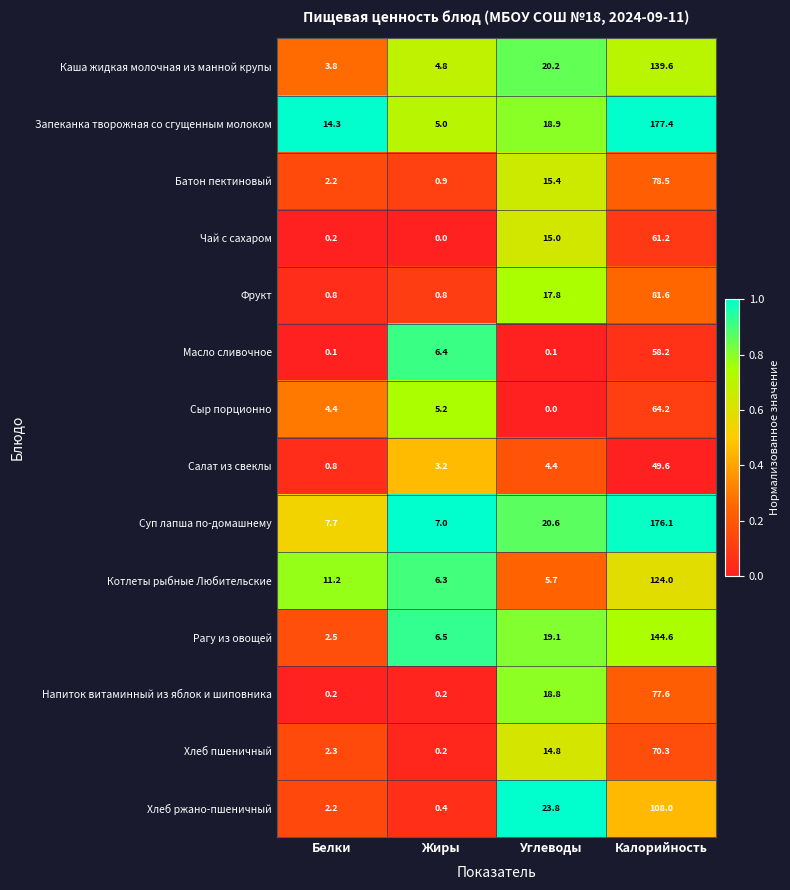

How many distinct data groups are displayed?

14